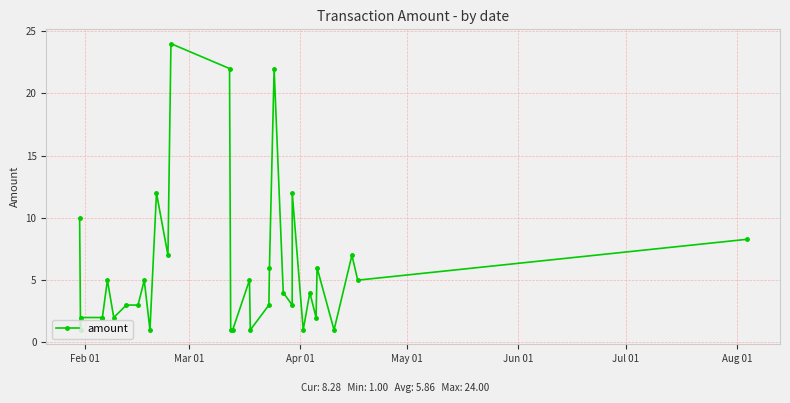

What is the average value?

5.9